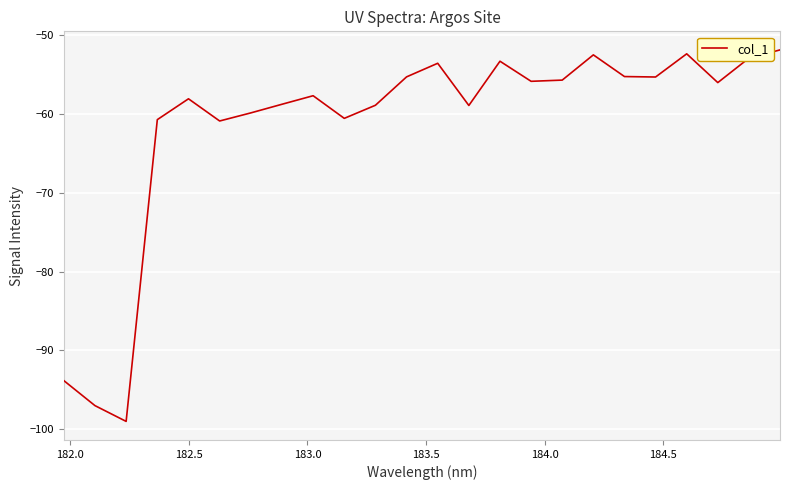

Does the chart display data point markers on the line(s)?

No